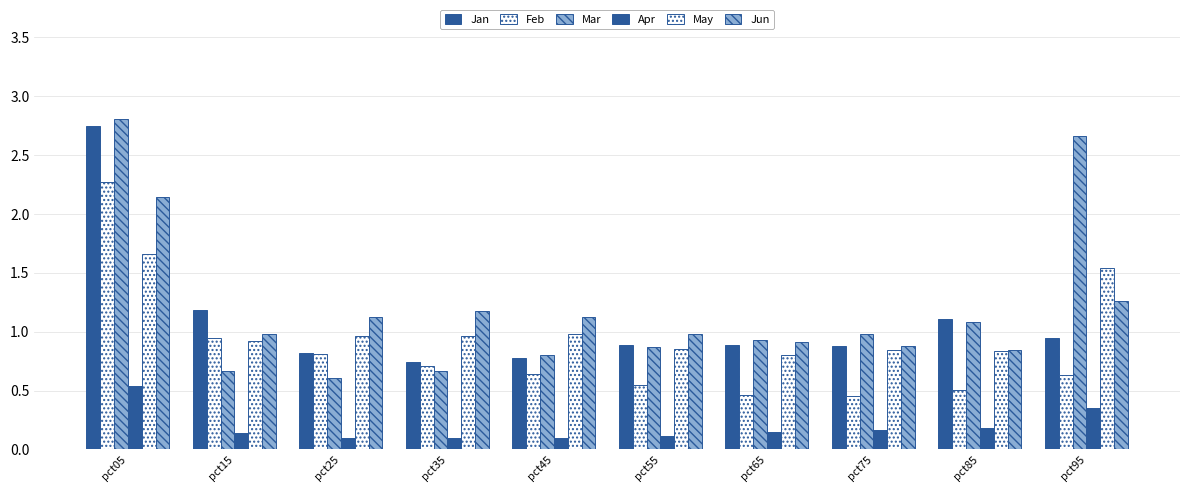

How many groups of bars are there?

10